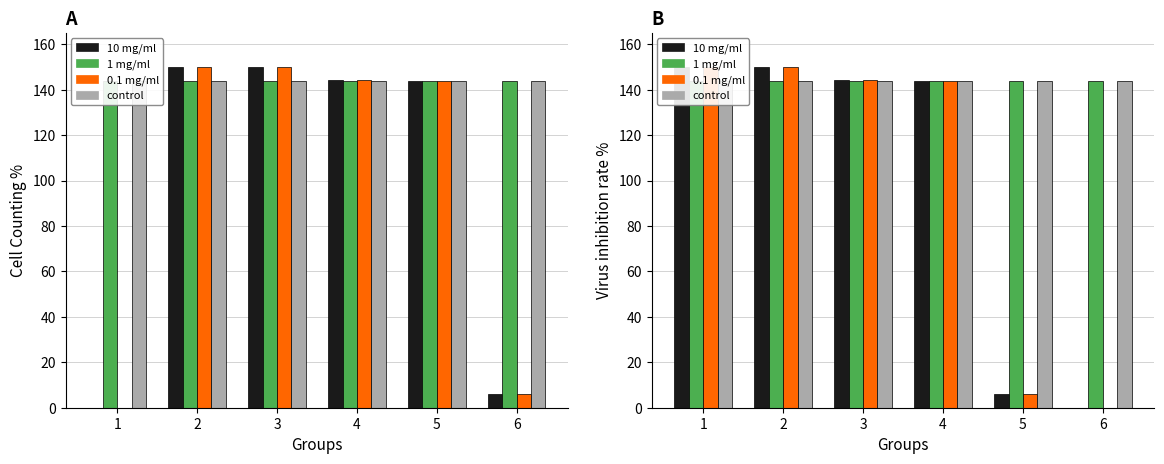

At which category is the sum across all series the highest?

1